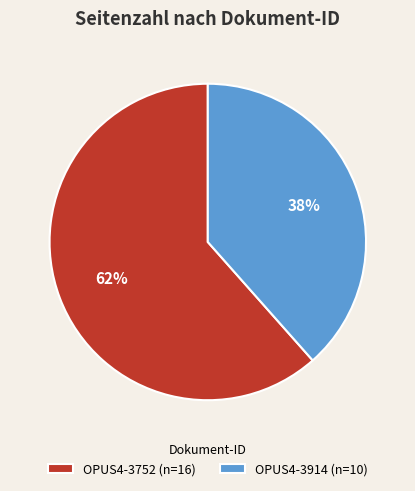

The OPUS4-3752 slice represents 71% of the pie. True or false?

False